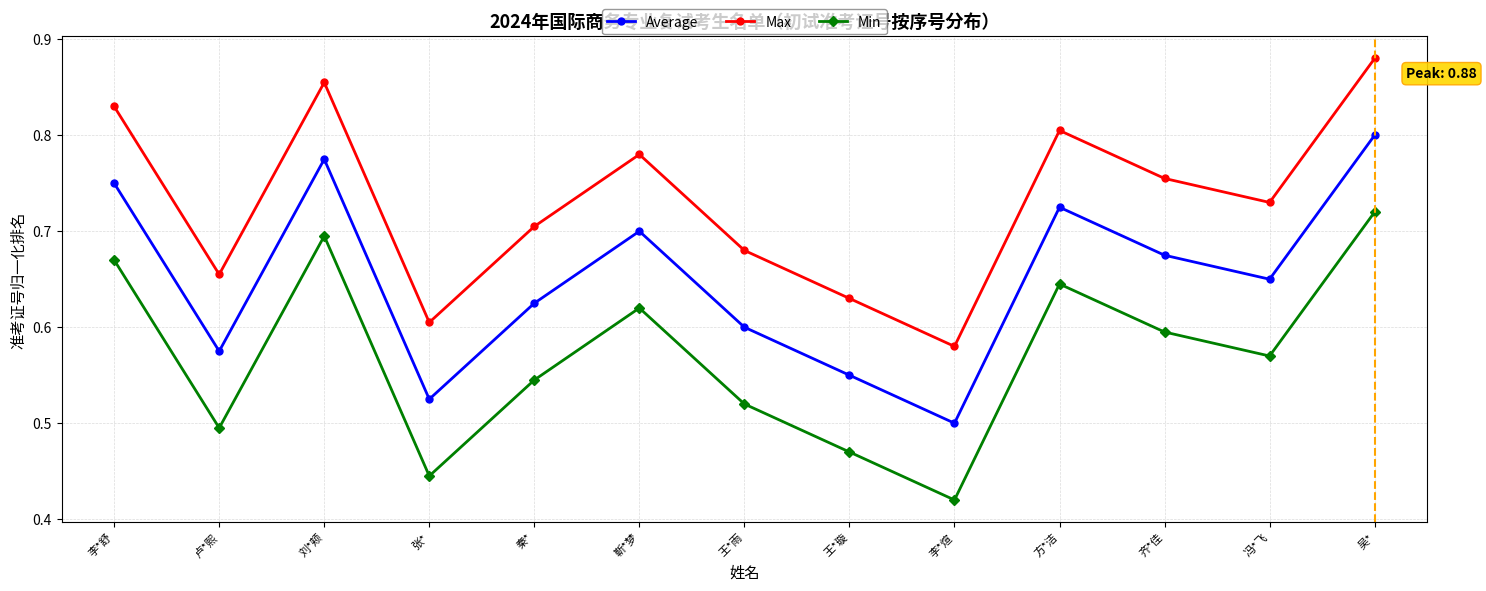

True or false: Min has a value of 0.5 at 卢*熙.

True